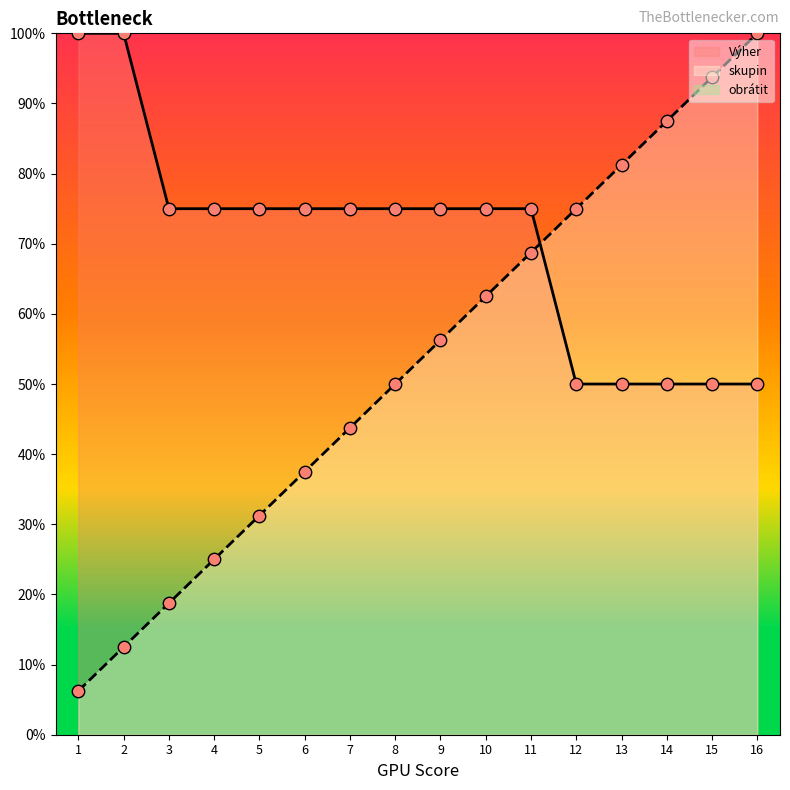

Is the value of Výher at 5 greater than the value of skupin at 5?

Yes